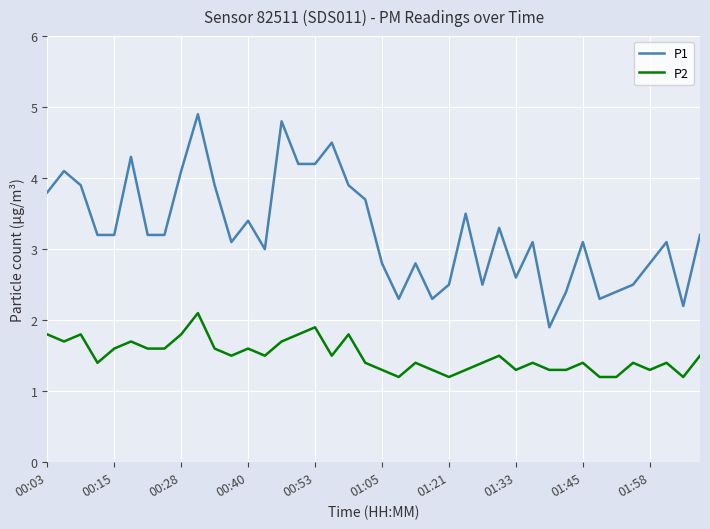

What are all the series names shown in the legend?

P1, P2